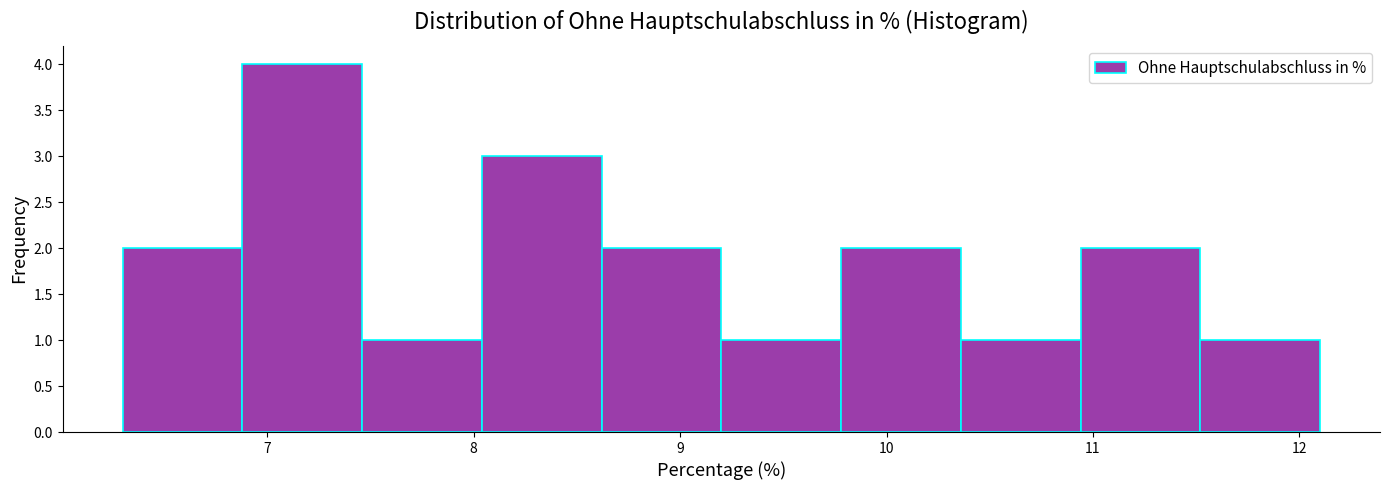

Reading left to right, list every bar in this chart as the range it spans on the x-axis followed by its height. Neither the bar edges nor the heights are printed on the chart, so give them approximately, as read against the axes.

6.30 to 6.88: 2
6.88 to 7.46: 4
7.46 to 8.04: 1
8.04 to 8.62: 3
8.62 to 9.20: 2
9.20 to 9.78: 1
9.78 to 10.36: 2
10.36 to 10.94: 1
10.94 to 11.52: 2
11.52 to 12.10: 1